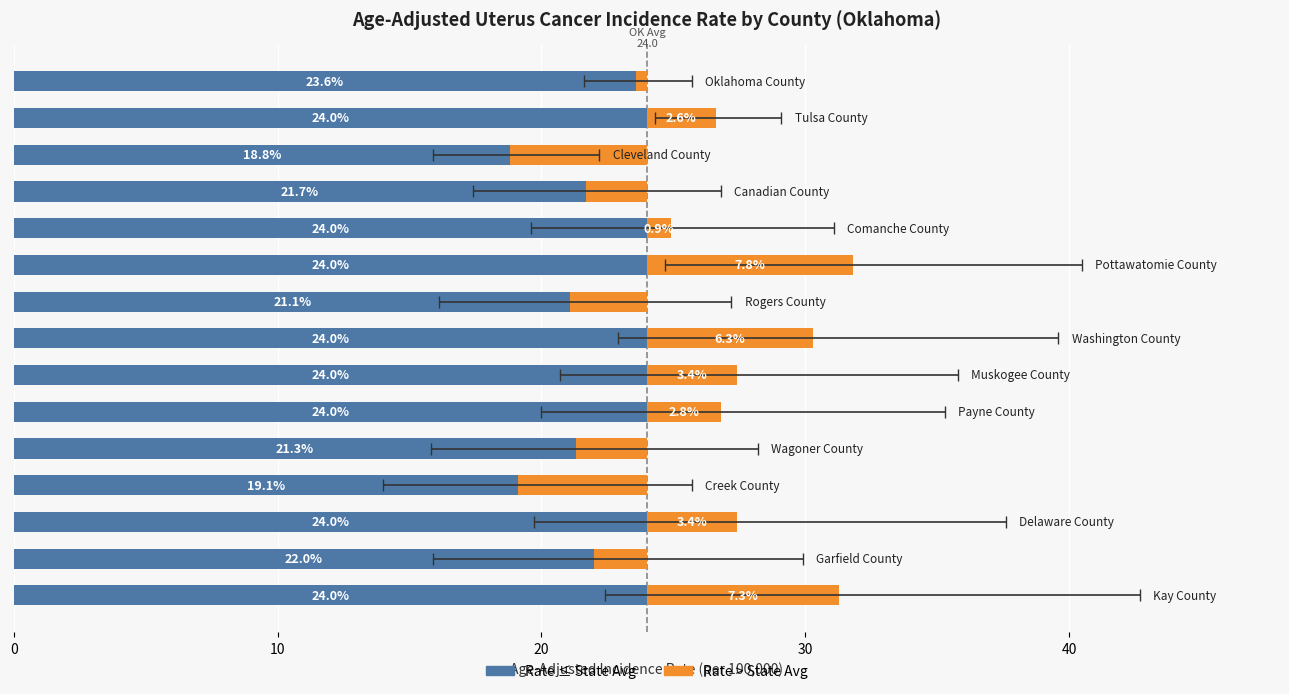

Approximately how many times larger is the value at Canadian County compared to Tulsa County?

0.8